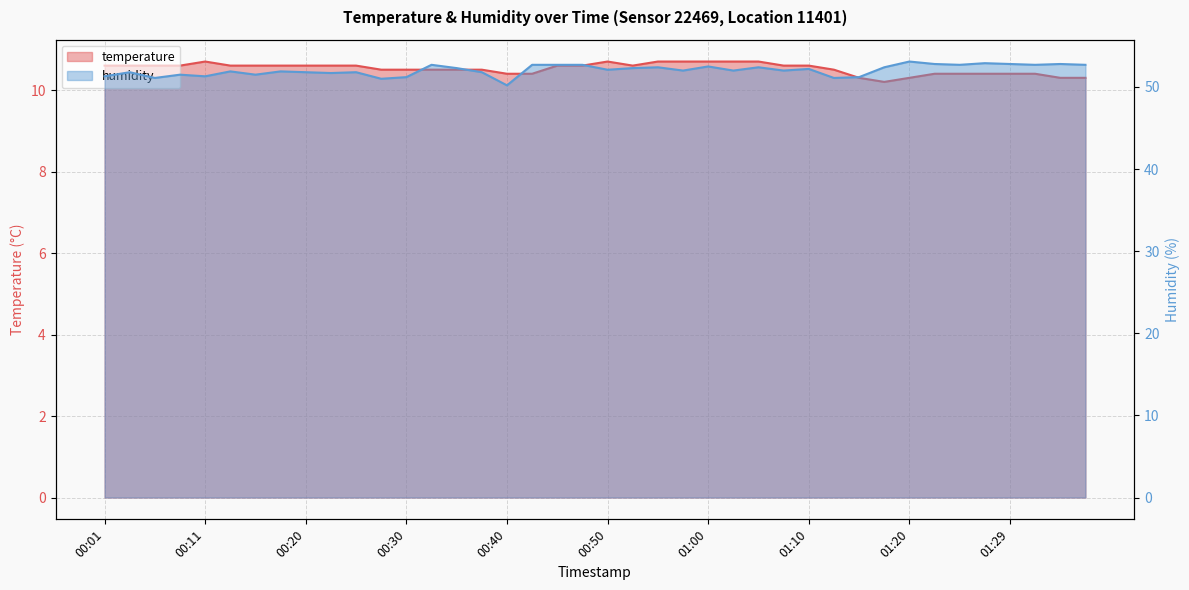

Rank the series by their maximum value, from highest to lowest.

humidity, temperature